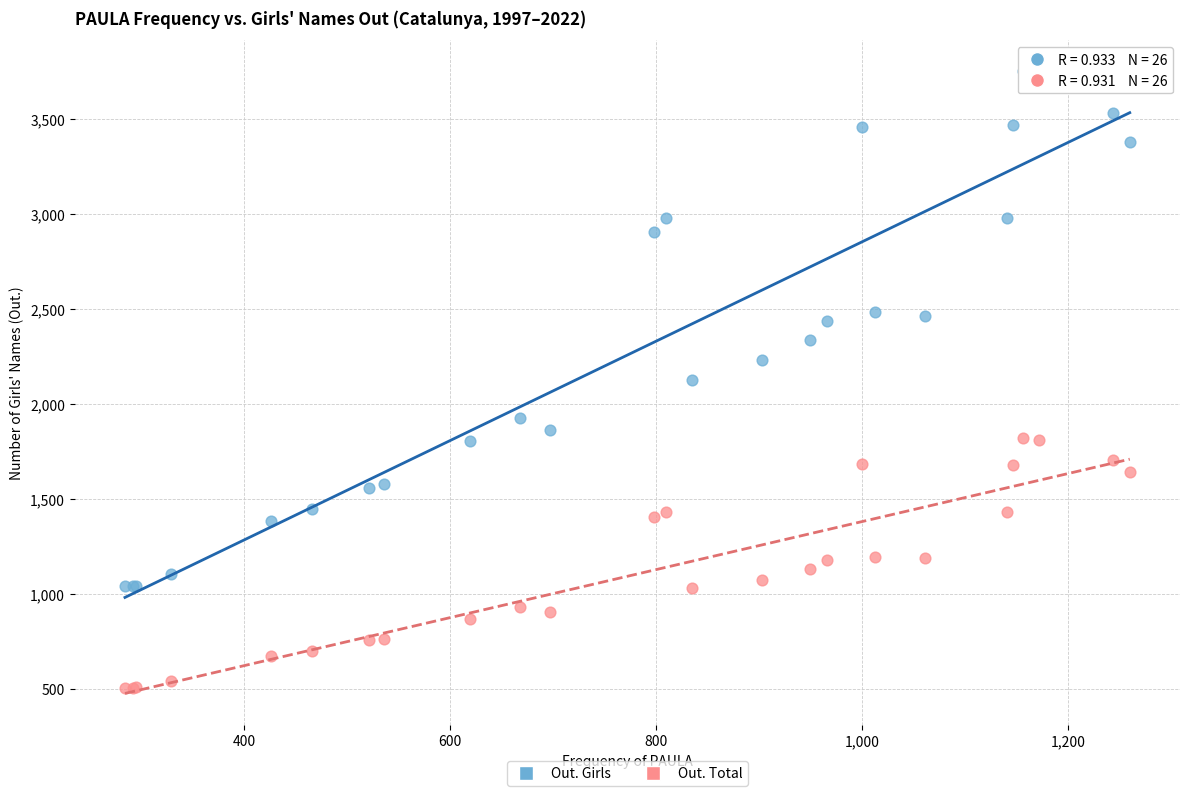

What is the X range (max minus min) for the scatter plot?

976